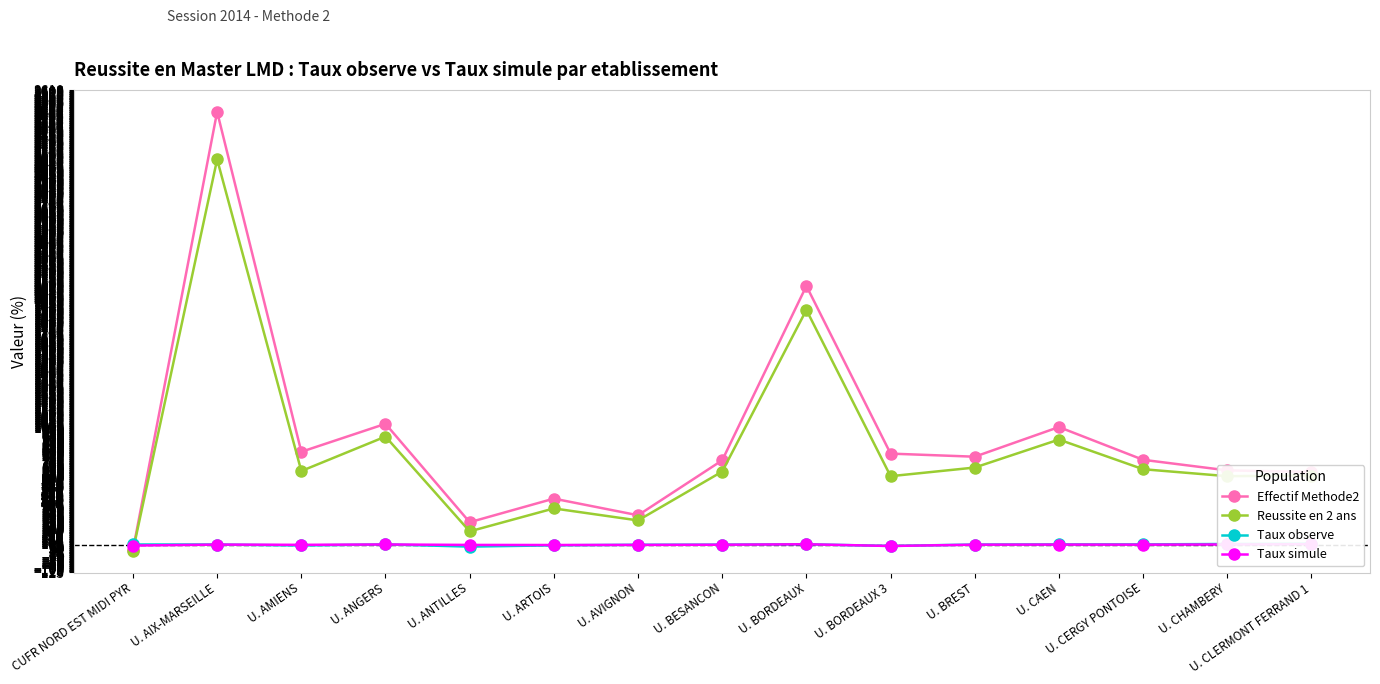

How many distinct data groups are displayed?

4